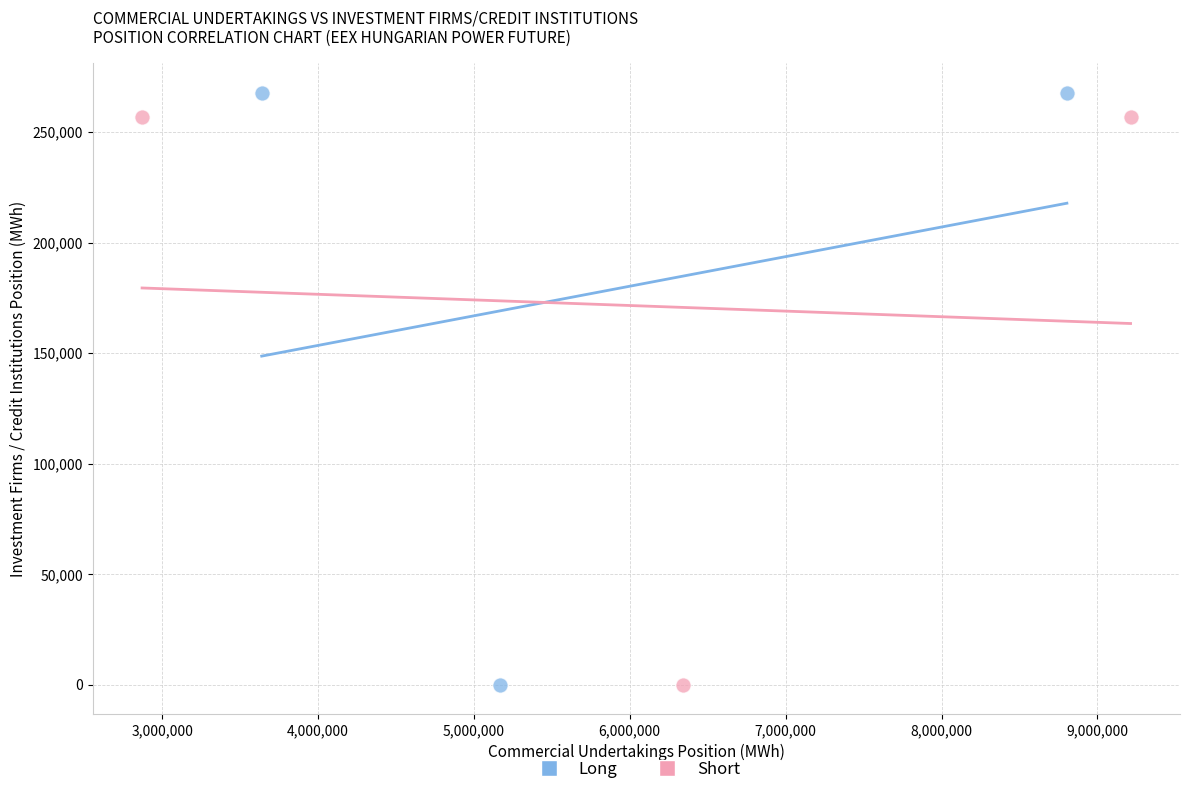

Which series has the largest Y range (max minus min)?

Long